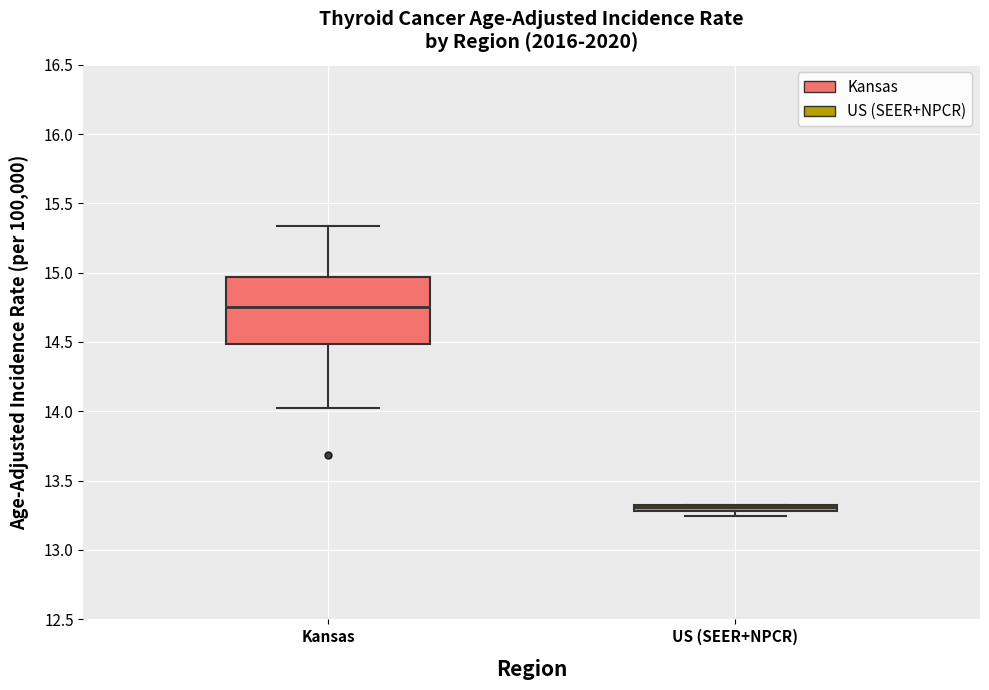

Which box has the highest median line?

Kansas